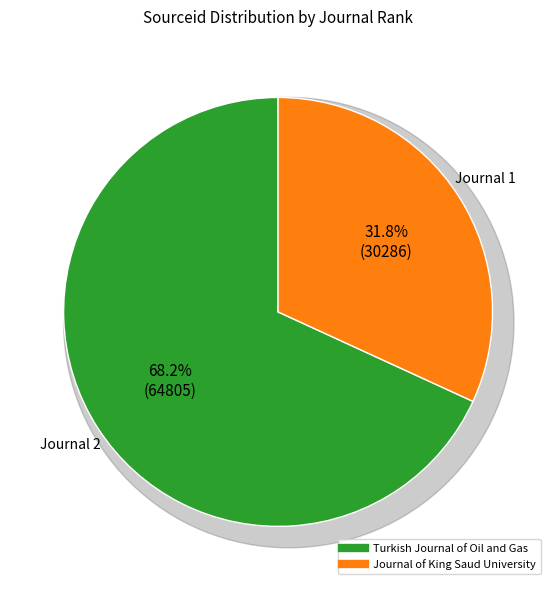

What is the total percentage of Journal of King Saud University and Turkish Journal of Oil and Gas?

100.0%